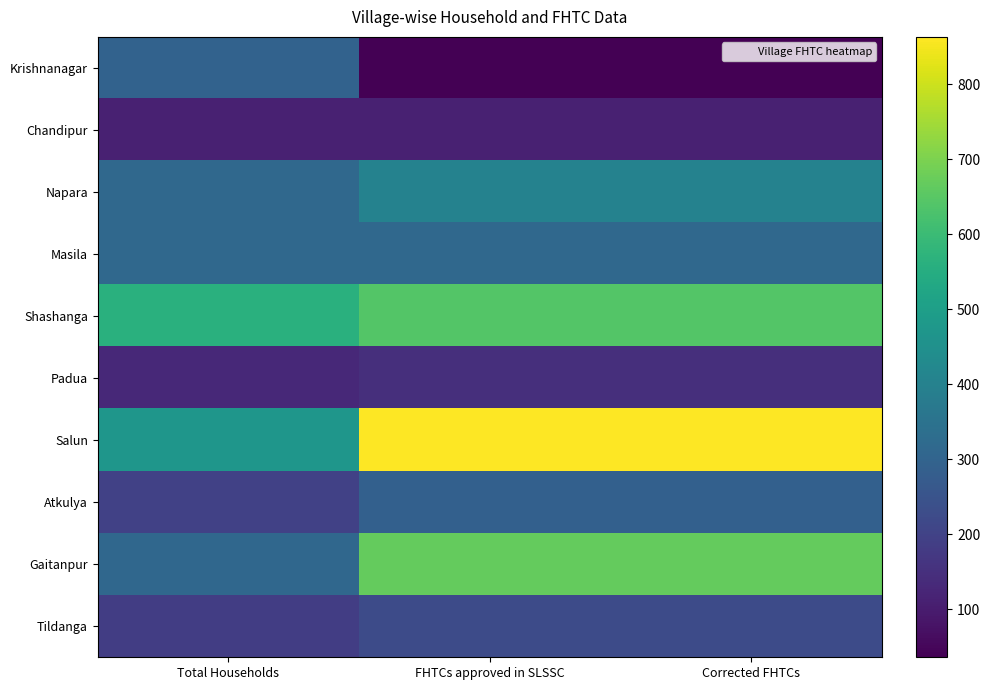

Between FHTCs approved in SLSSC and Corrected FHTCs, which is larger?

FHTCs approved in SLSSC